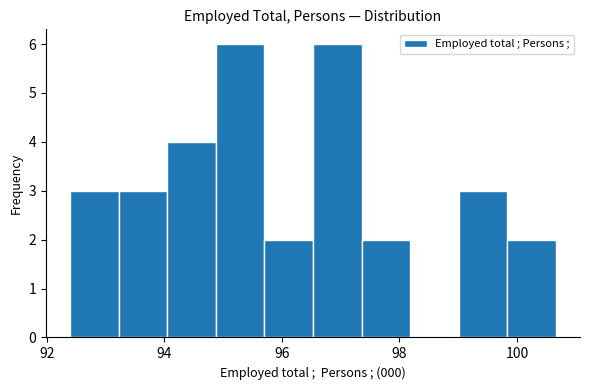

What is the height of the bar covering 94.8 to 95.8 on the x-axis? Neither the bar edges nor the heights are printed on the chart, so give them approximately, as read against the axes.

6